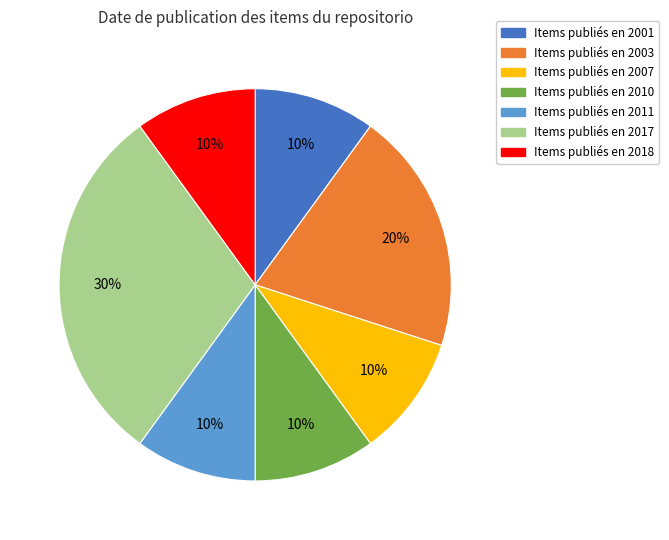

To the nearest percent, what is the difference between the largest and smallest slice percentages?

20%